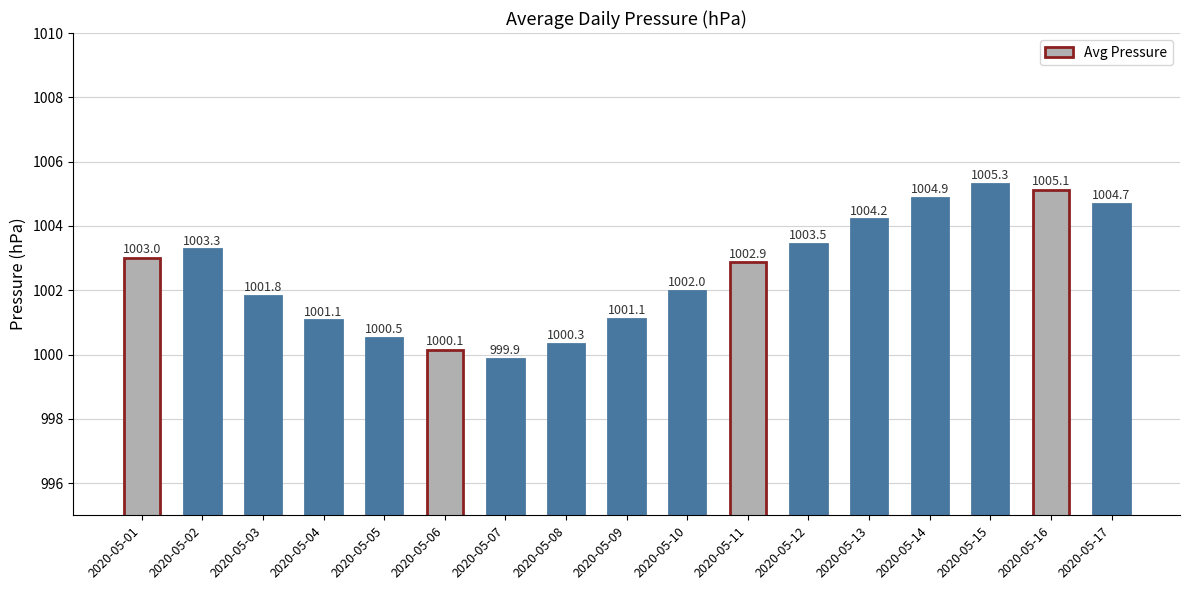

Reading left to right, extract all data points from this chart.

1003.0	1003.3	1001.8	1001.1	1000.5	1000.1	999.9	1000.3	1001.1	1002.0	1002.9	1003.5	1004.2	1004.9	1005.3	1005.1	1004.7